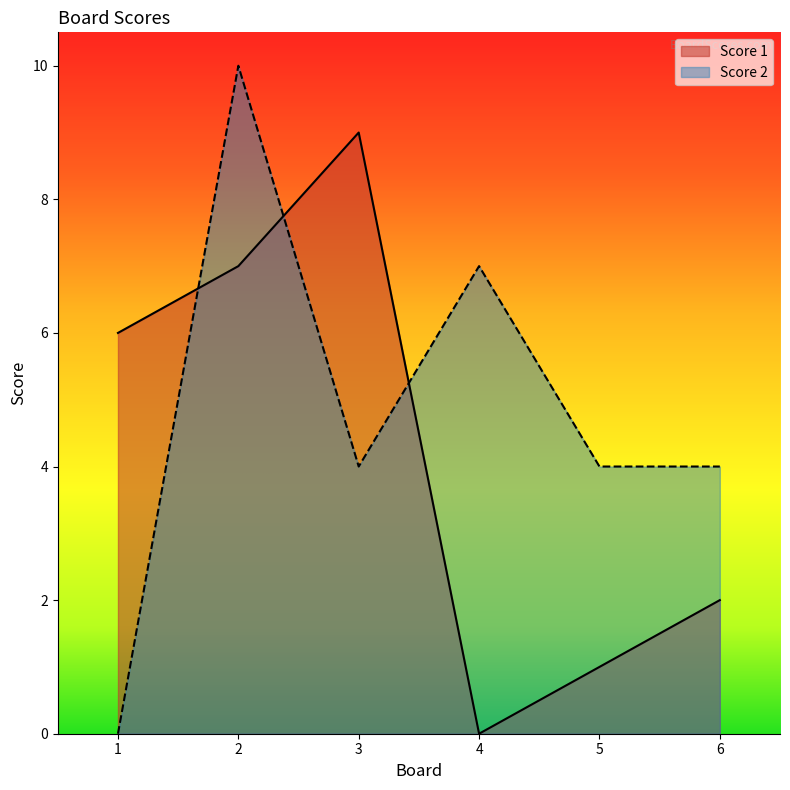

What is the spread (max minus min) of values at 1?

6